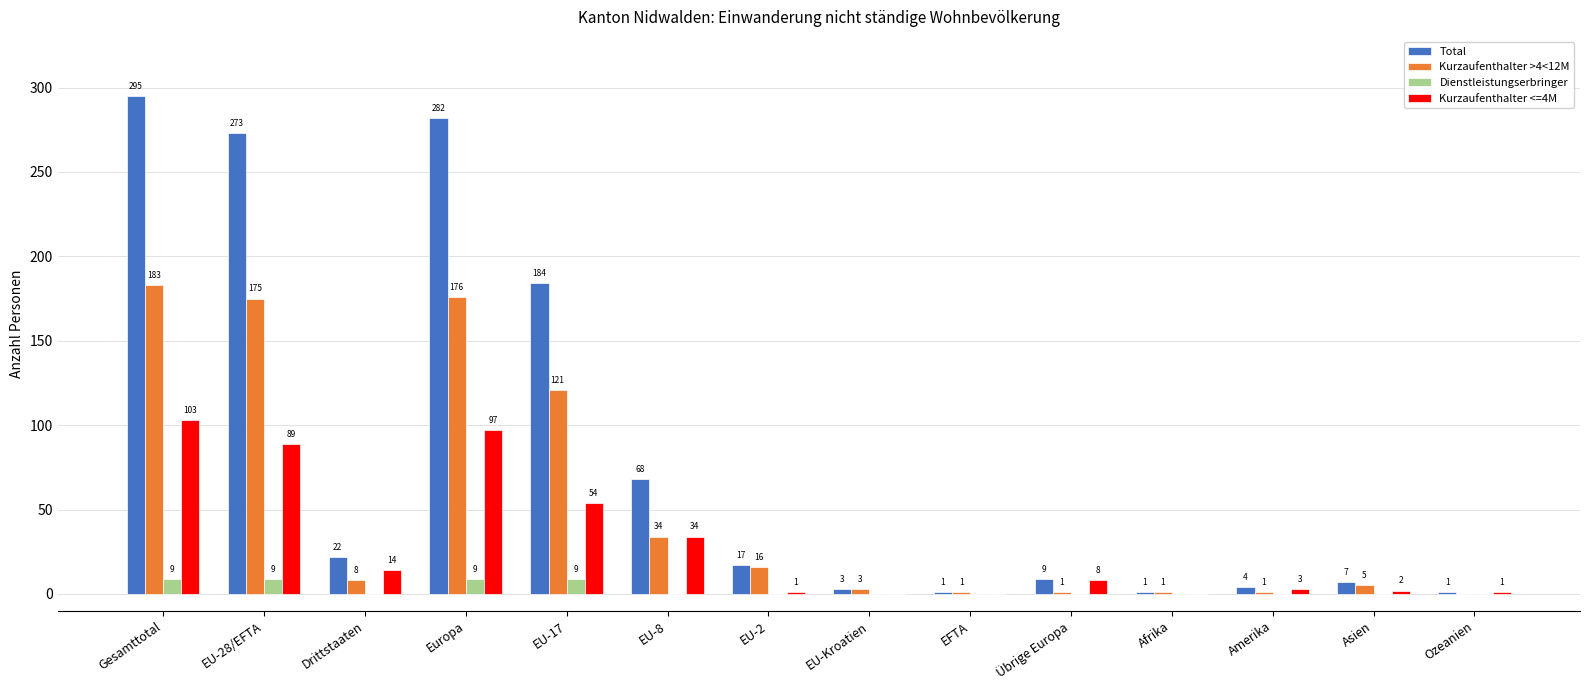

Is it true that Kurzaufenthalter <=4M equals 0 at EU-Kroatien?

True